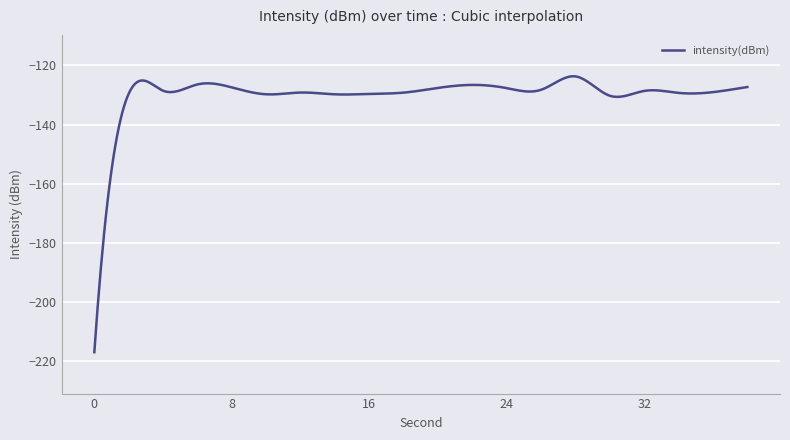

What is the maximum value shown in the chart?

-123.7